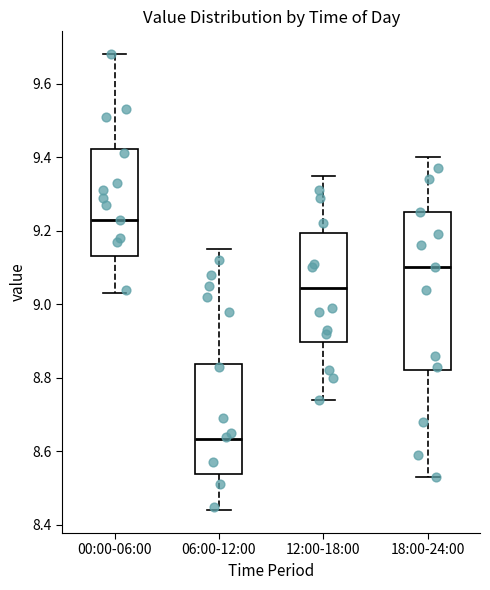

Reading left to right, transcribe this box plot: for each box, give where its median line is, the range the box spans, and where its two whiskers end, as read against the y-axis. The values are not printed on the chart, so give them approximately, as read against the axis.

00:00-06:00: median 9.24, box 9.14 to 9.42, whiskers 9.04 to 9.68
06:00-12:00: median 8.64, box 8.54 to 8.84, whiskers 8.44 to 9.16
12:00-18:00: median 9.04, box 8.90 to 9.20, whiskers 8.74 to 9.36
18:00-24:00: median 9.10, box 8.82 to 9.26, whiskers 8.54 to 9.40